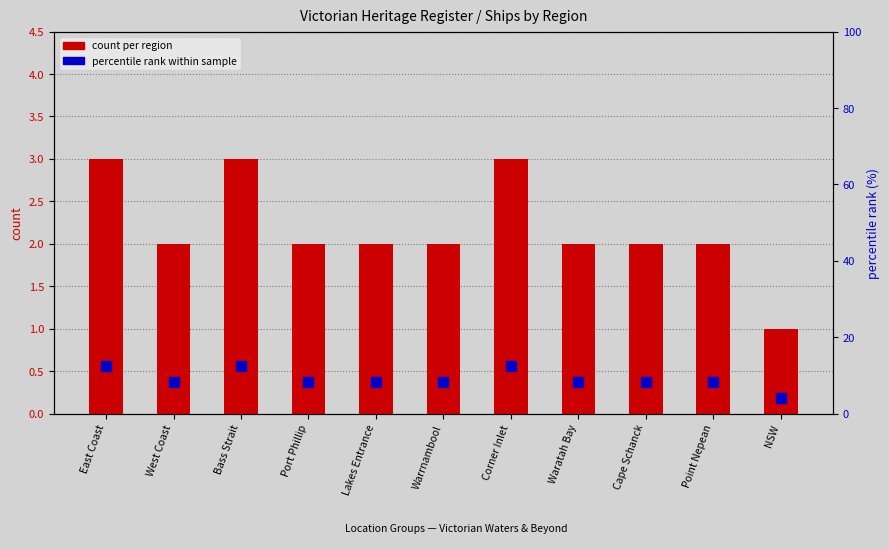

At which category is the sum across all series the highest?

East Coast